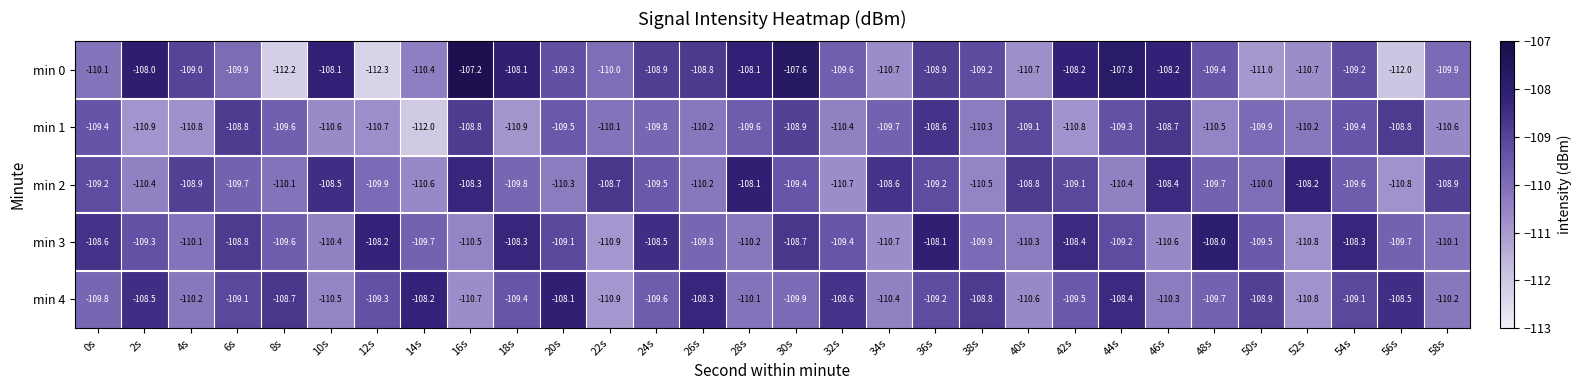

What is the difference between the maximum and minimum values in the min 2 series?

2.7